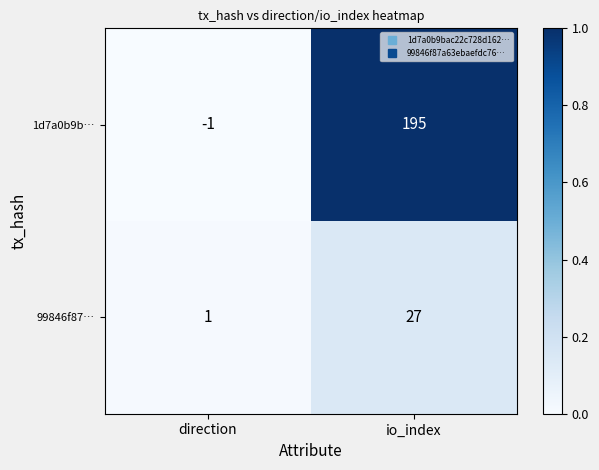

What is the average value of the 99846f87… series?

14